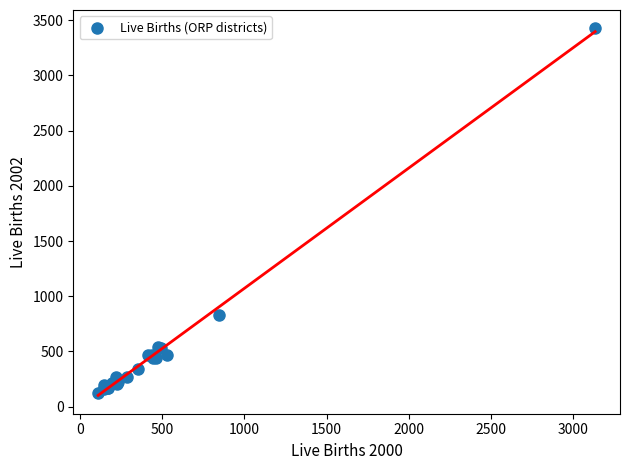

What Y value in the scatter plot is closest to 1773?

828